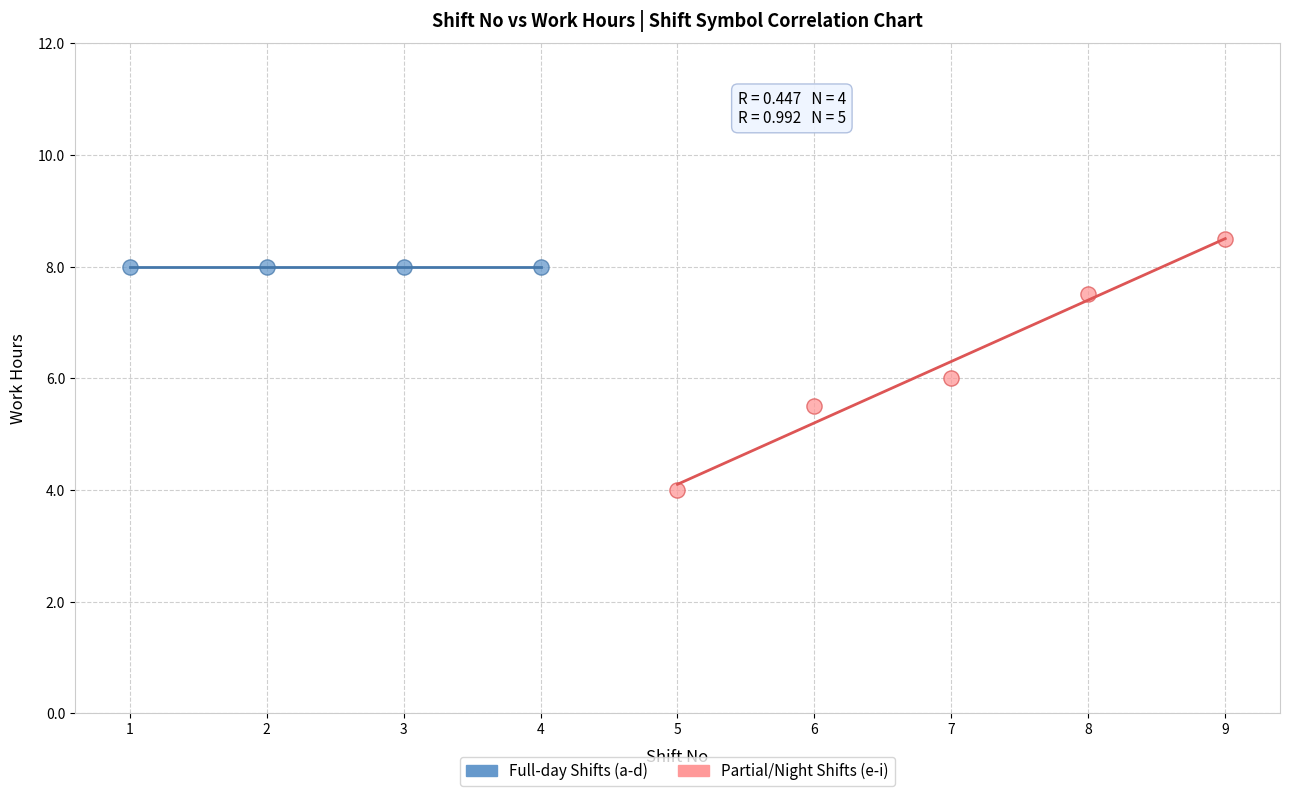

What are all the series names shown in the legend?

Full-day Shifts (a-d), Partial/Night Shifts (e-i)